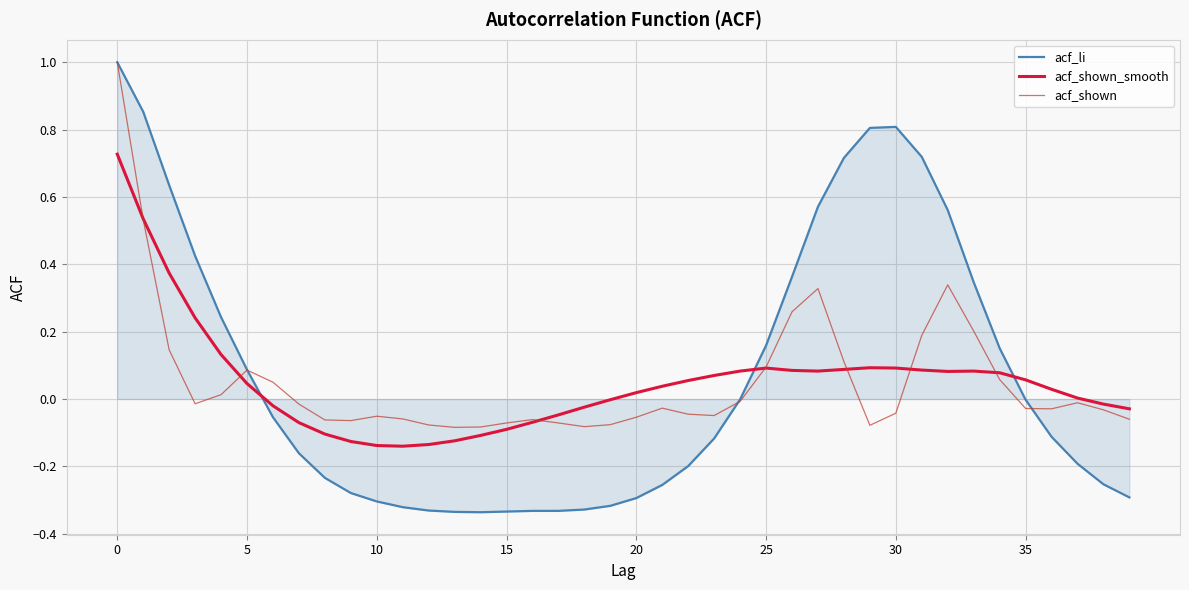

Which series has the widest spread of values?

acf_li